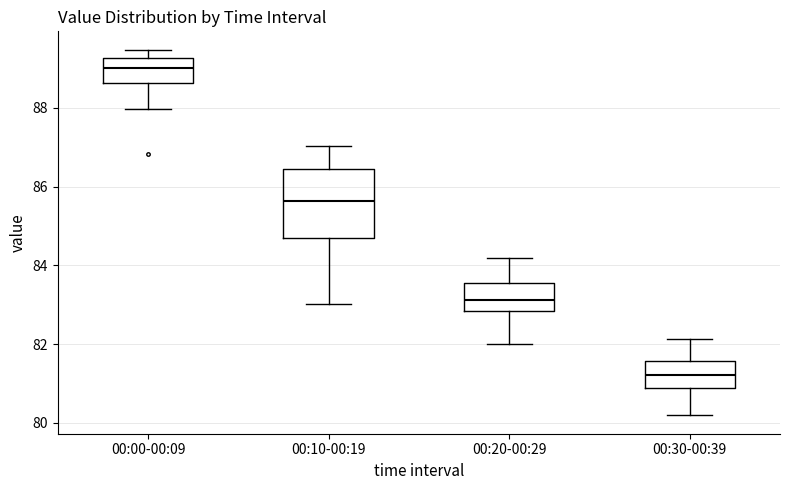

Which box's median line is the highest?

00:00-00:09